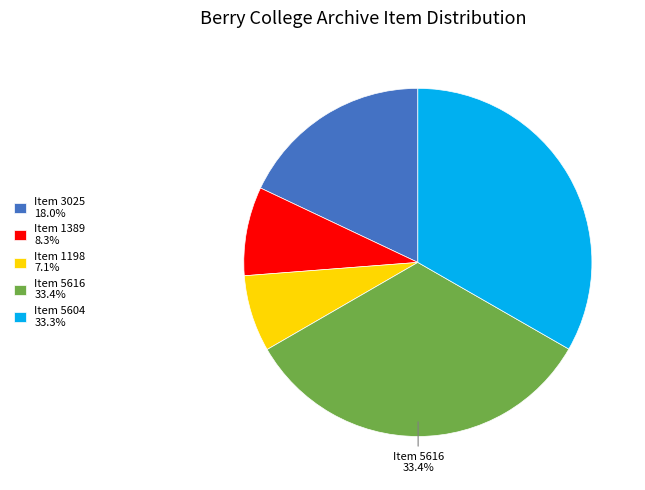

What is the ratio of the value at Item 1389 to the value at Item 5616?

0.2